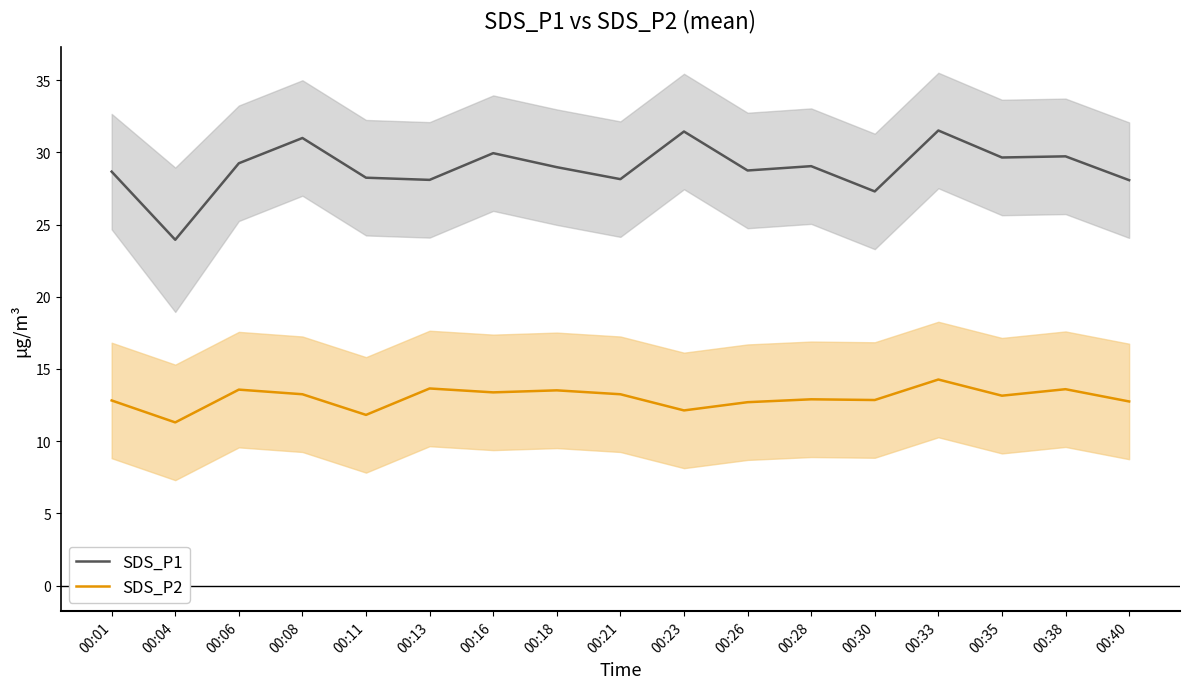

What are all the series names shown in the legend?

SDS_P1, SDS_P2